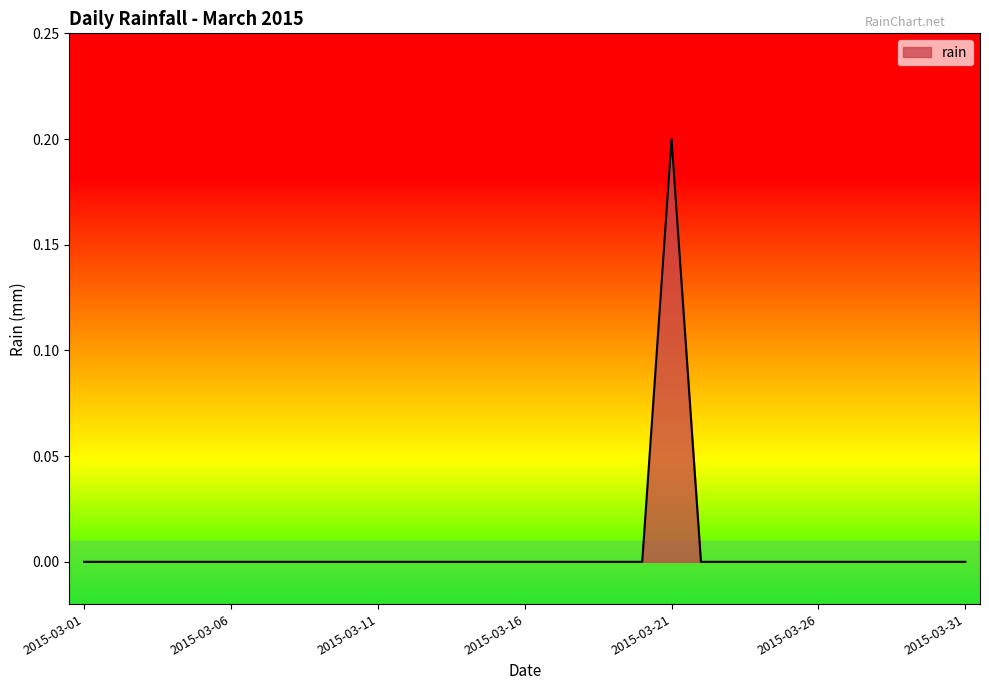

Reading left to right, extract all data points from this chart.

2015-03-01=0.0	2015-03-02=0.0	2015-03-03=0.0	2015-03-04=0.0	2015-03-05=0.0	2015-03-06=0.0	2015-03-07=0.0	2015-03-08=0.0	2015-03-09=0.0	2015-03-10=0.0	2015-03-11=0.0	2015-03-12=0.0	2015-03-13=0.0	2015-03-14=0.0	2015-03-15=0.0	2015-03-16=0.0	2015-03-17=0.0	2015-03-18=0.0	2015-03-19=0.0	2015-03-20=0.0	2015-03-21=0.2	2015-03-22=0.0	2015-03-23=0.0	2015-03-24=0.0	2015-03-25=0.0	2015-03-26=0.0	2015-03-27=0.0	2015-03-28=0.0	2015-03-29=0.0	2015-03-30=0.0	2015-03-31=0.0